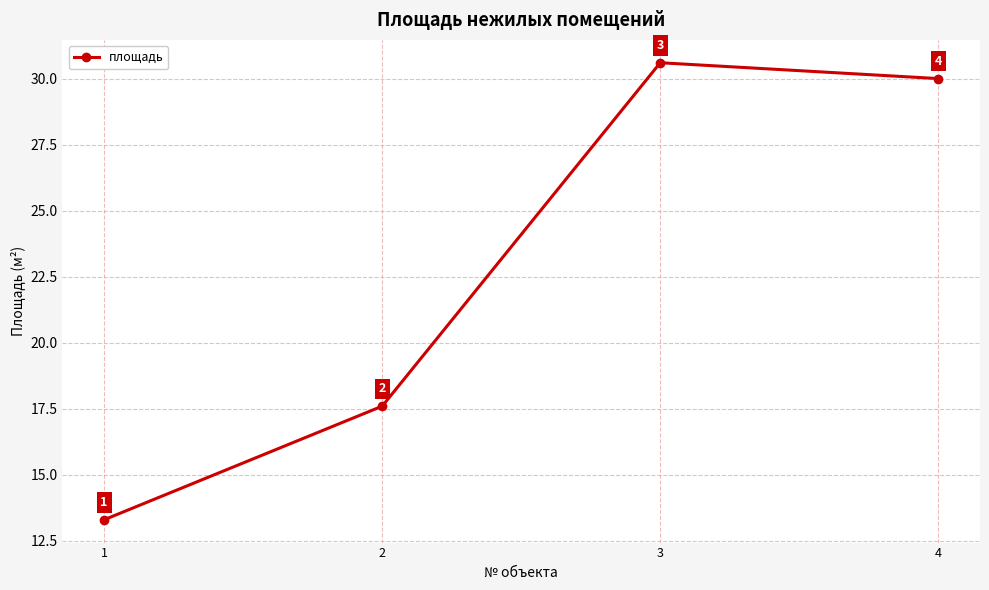

Between 1 and 2, which is larger?

2